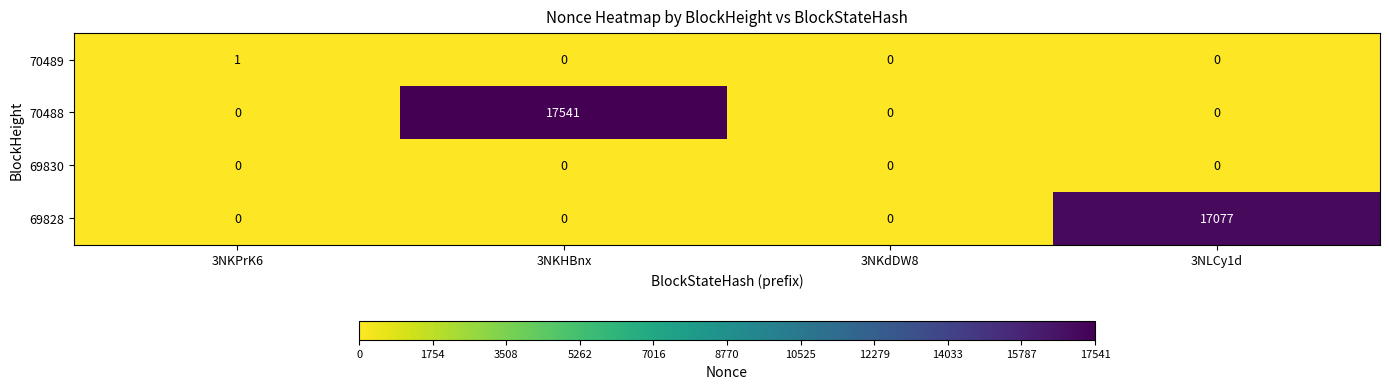

Which series has the widest spread of values?

70488